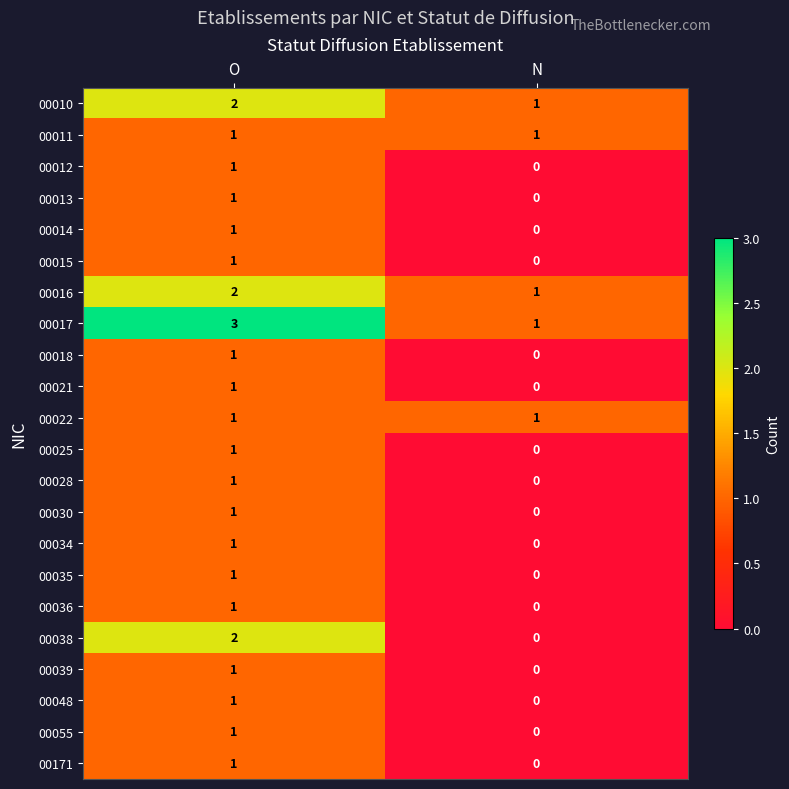

How many categories are shown in the chart?

2